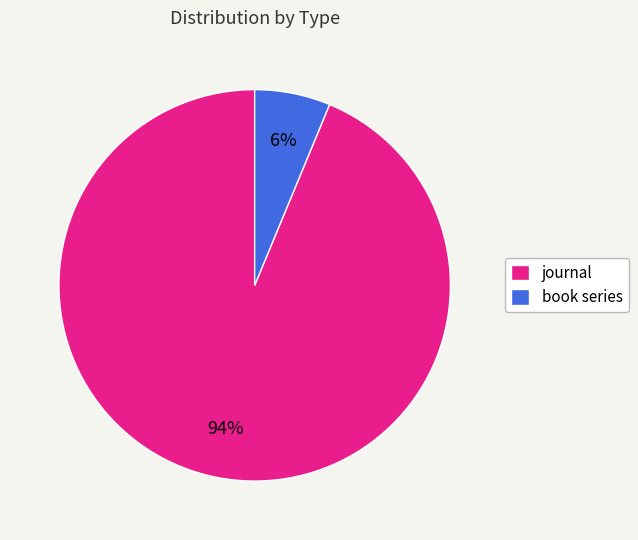

Which category has the smallest portion of the pie?

book series